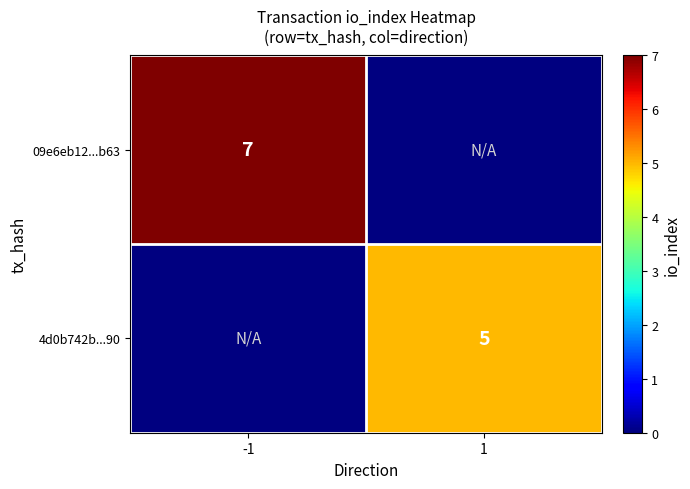

The value of 09e6eb12...b63 at -1 is 11. True or false?

False